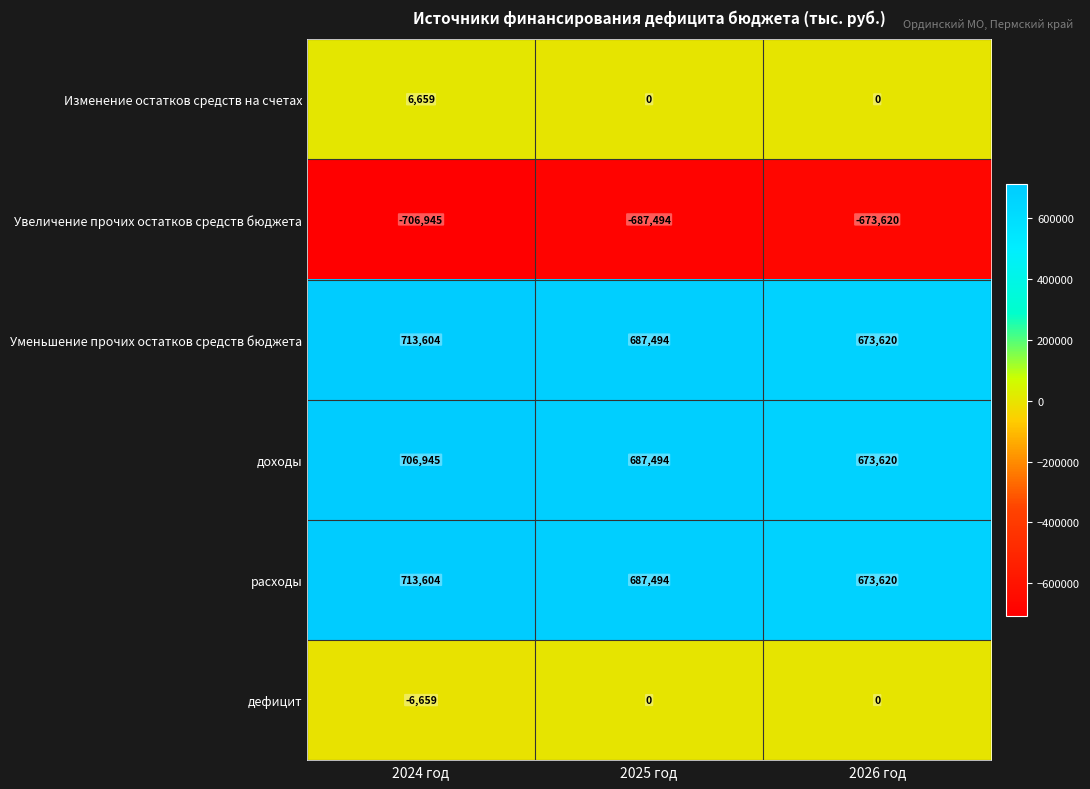

What is the sum of all доходы values?

2068059